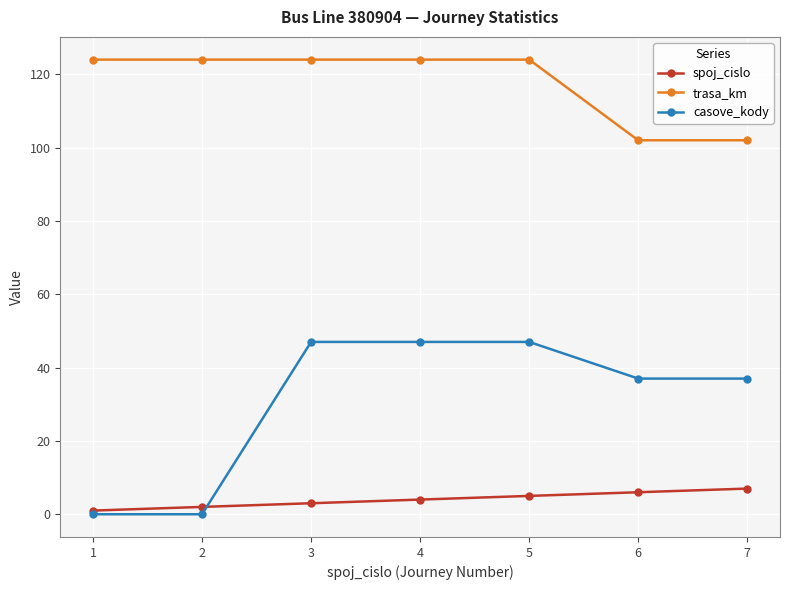

True or false: casove_kody has more than 2 points higher than both neighbors.

False